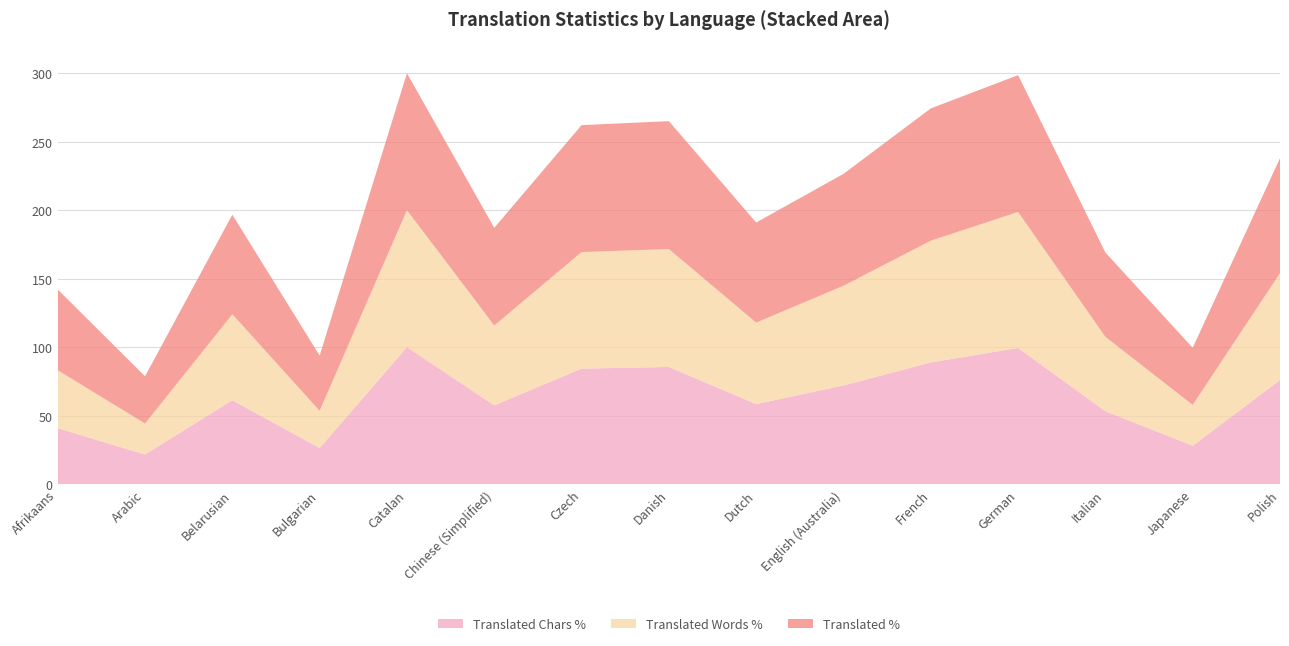

True or false: Translated Chars % has a value of 12.7 at Italian.

False